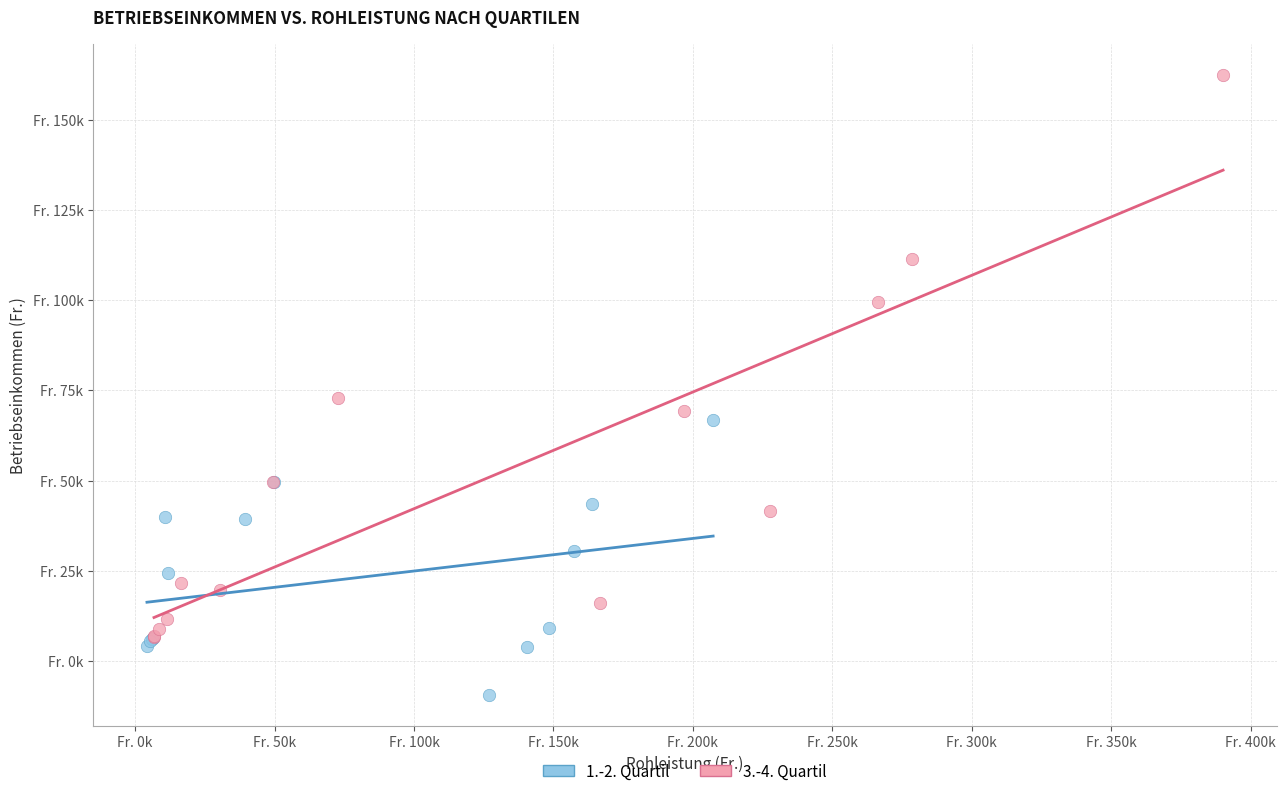

Which series reaches the minimum Y coordinate?

1.-2. Quartil